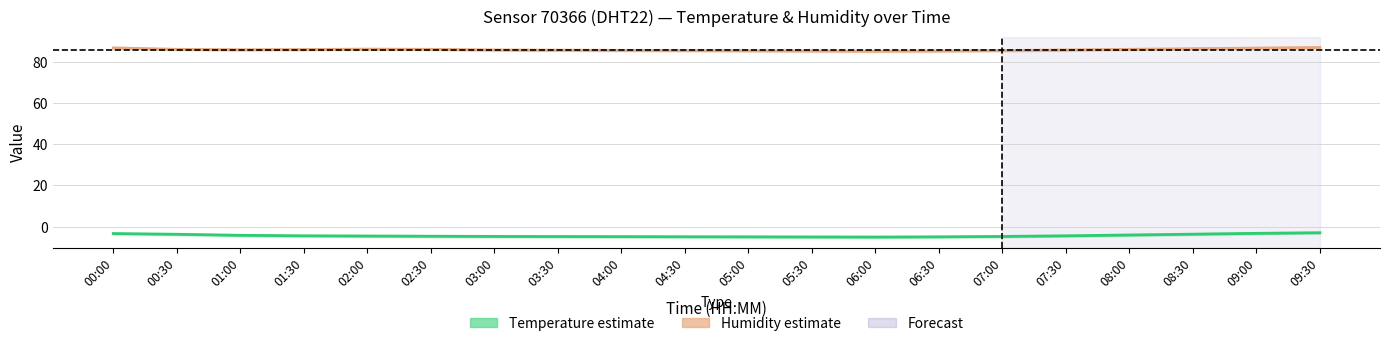

At how many categories does at least one series exceed 50?

20